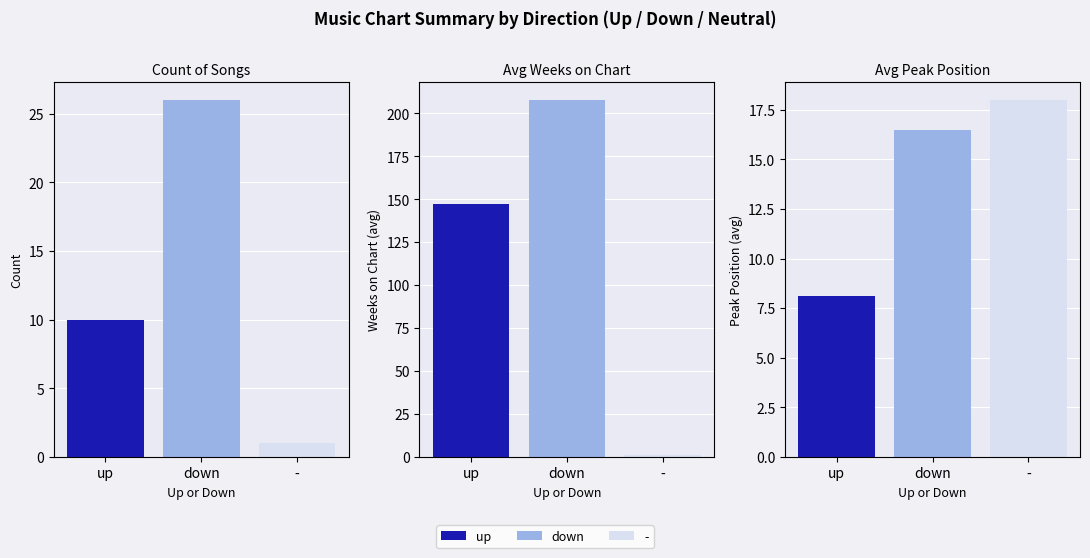

Read the Avg Peak Position value at up.

8.1